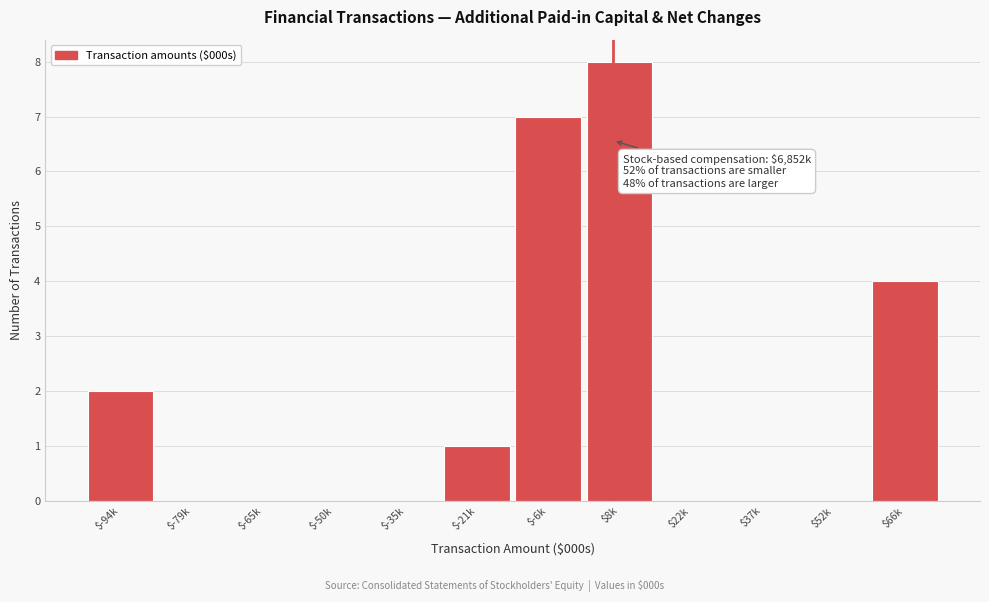

What is the sum of all values?

22